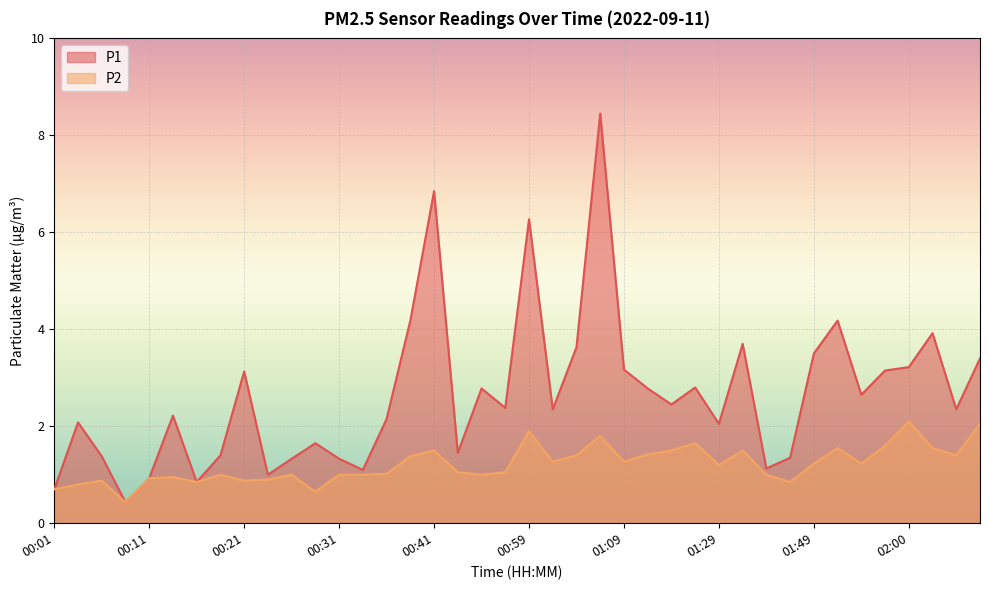

Rank the series by their average value, from lowest to highest.

P2, P1